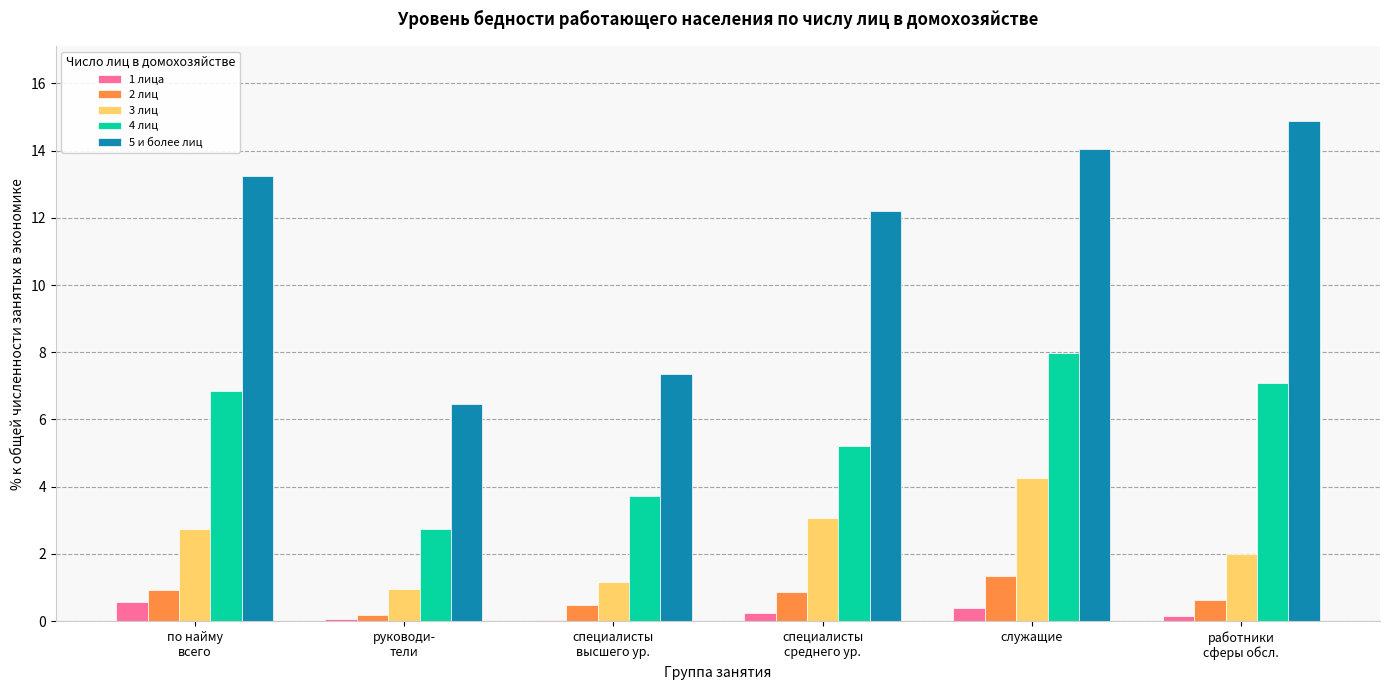

Which series has the largest range (max minus min)?

5 и более лиц